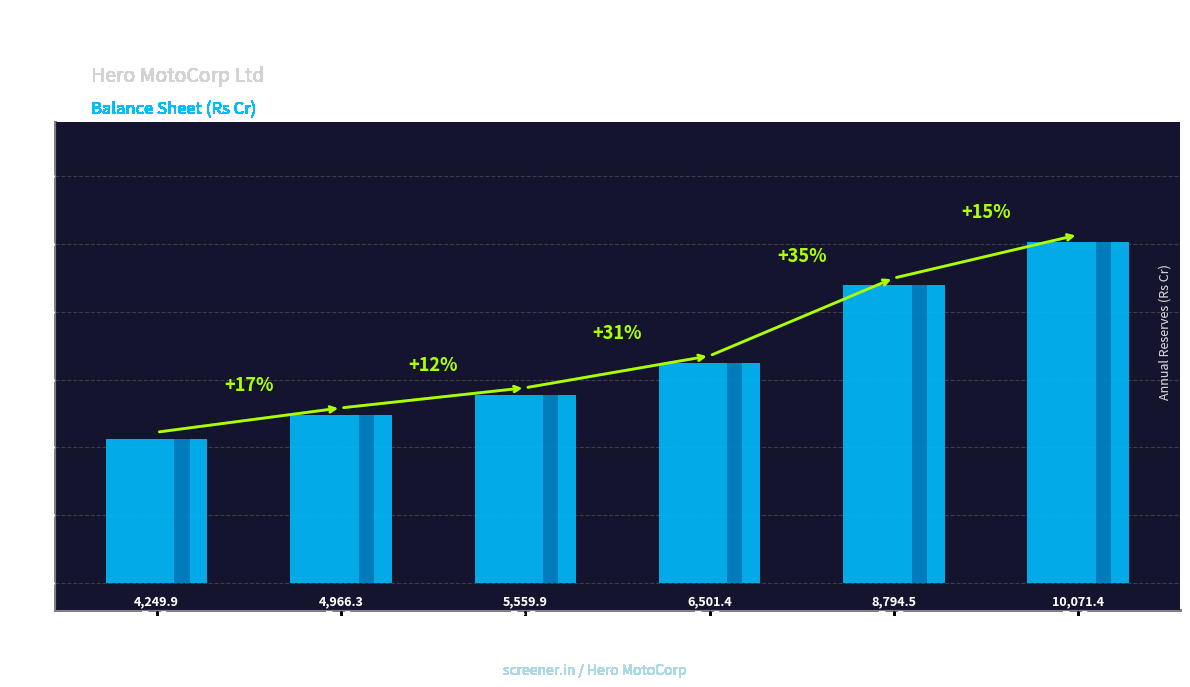

What is the sum of the values at 2012 and 2013?

9216.2